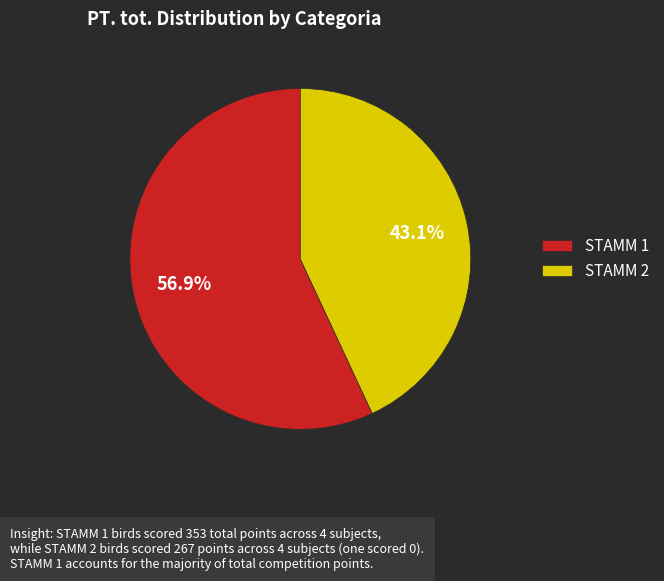

Rank the categories by value from highest to lowest.

STAMM 1, STAMM 2